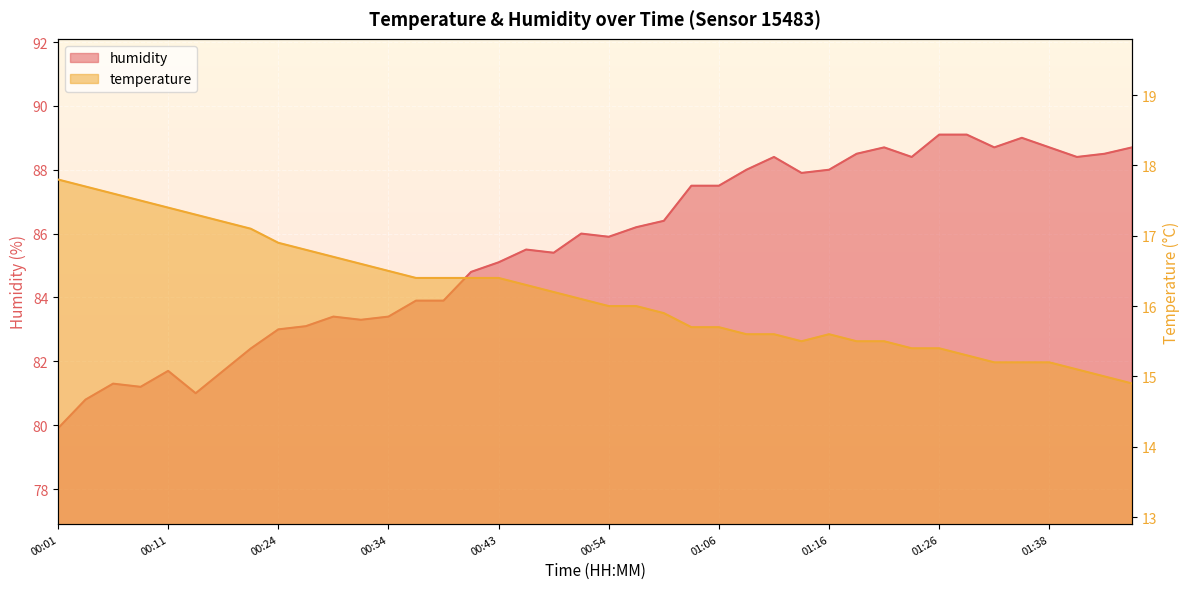

Is it true that temperature equals 4.1 at 01:04?

False